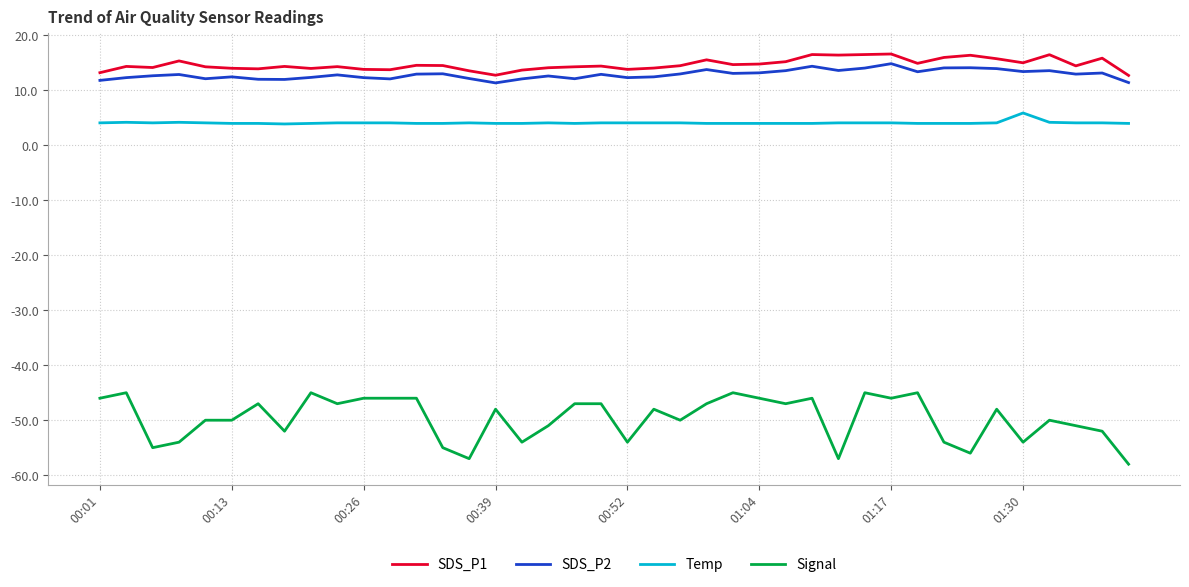

True or false: Signal and SDS_P2 cross at least once.

False